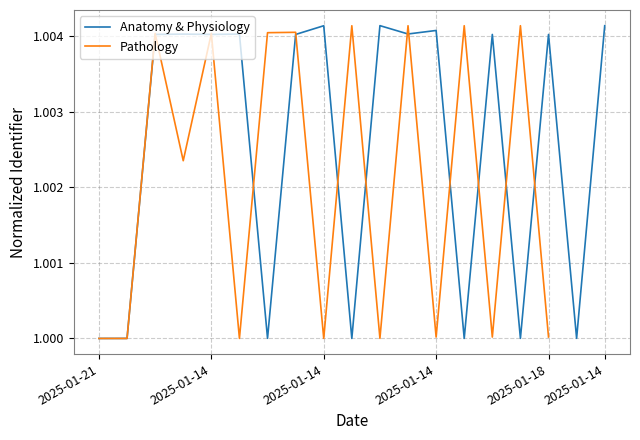

Which series ends up on top after the final intersection of Pathology and Anatomy & Physiology?

Anatomy & Physiology